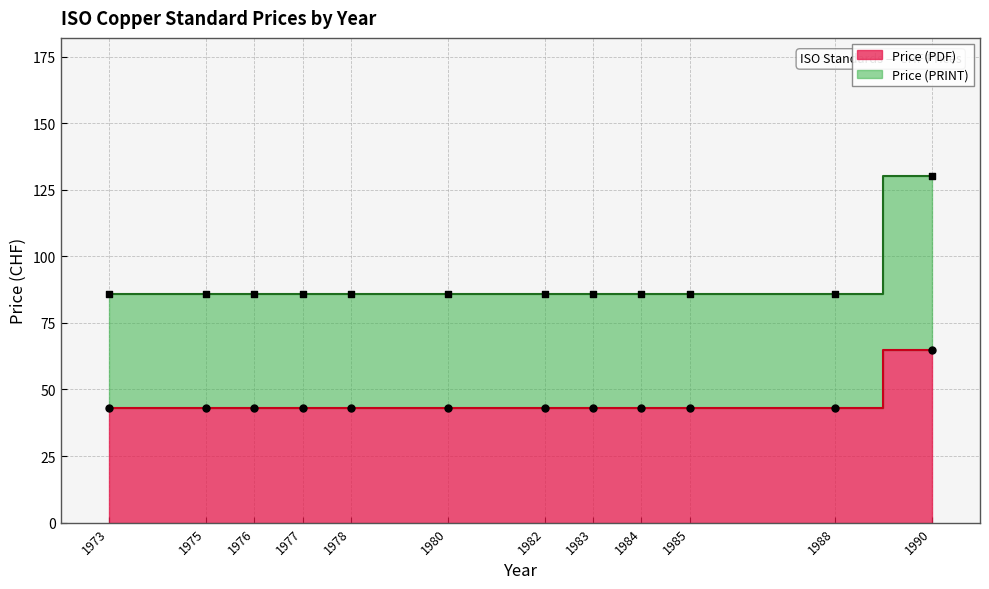

Which series reaches the minimum Y coordinate?

Price (PDF)